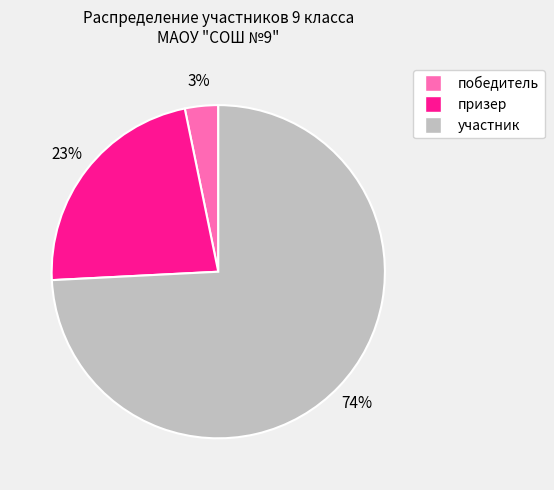

Is the sum of участник and призер greater than half?

Yes